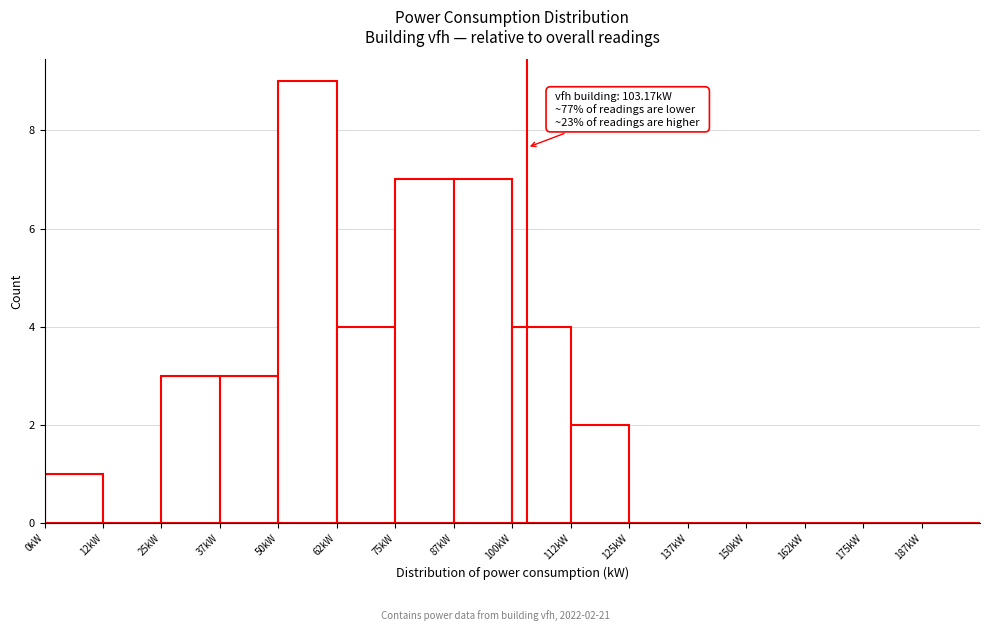

Over which range of the x-axis is the bar tallest?

50.0 to 62.5